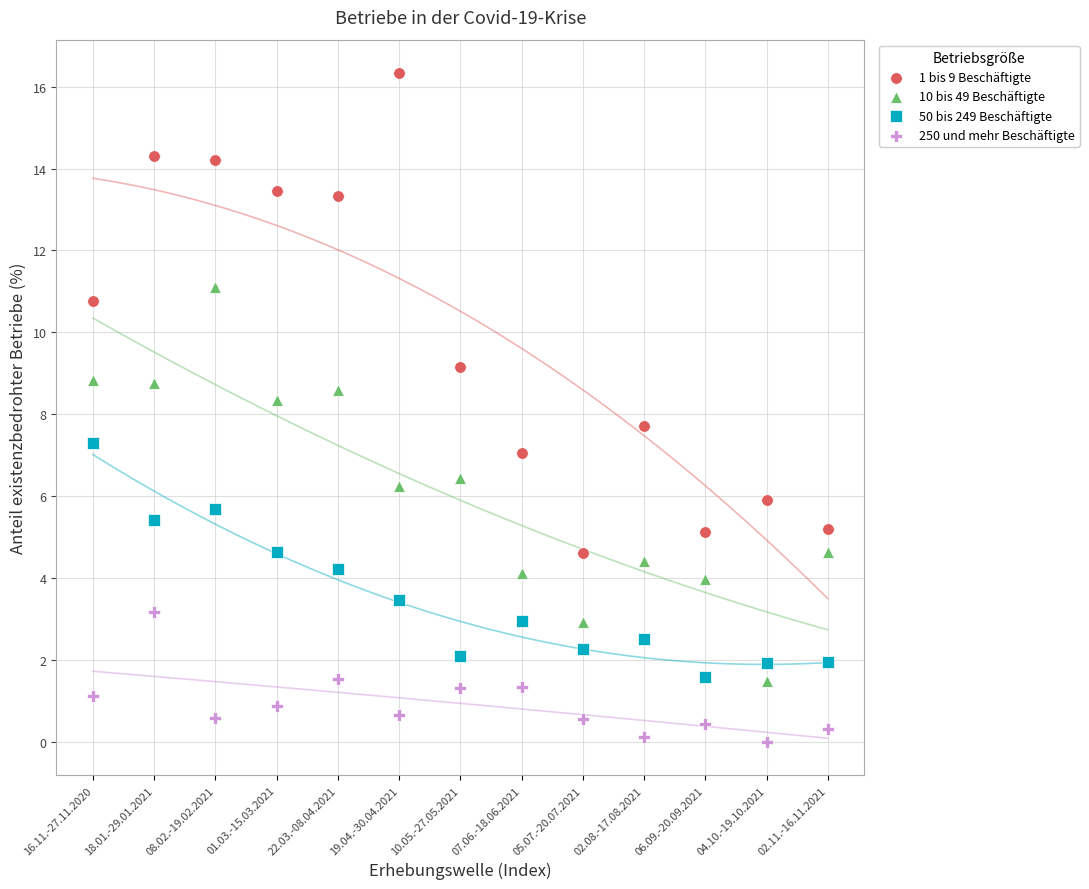

Which series has the widest spread of Y values?

1 bis 9 Beschäftigte